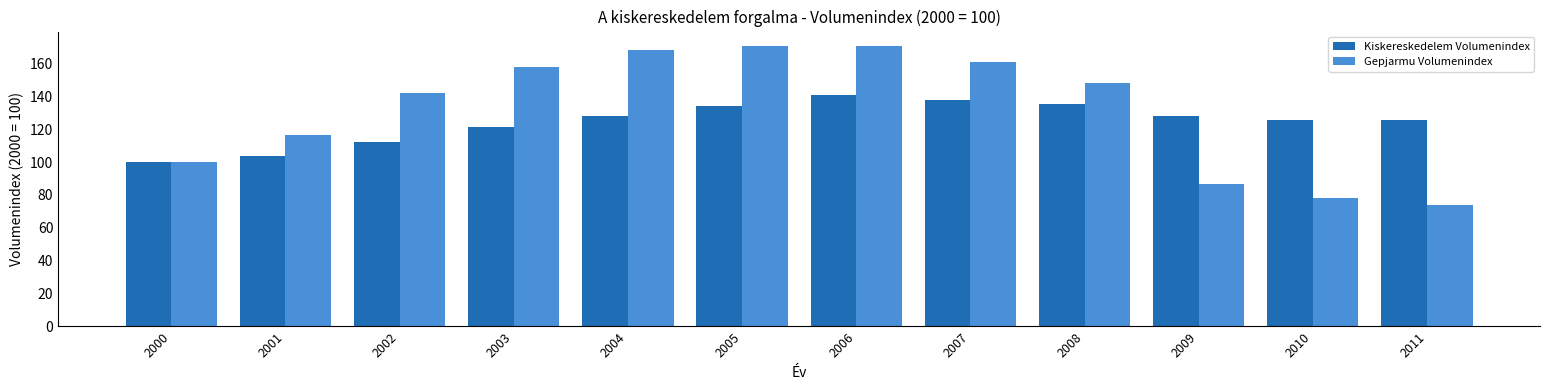

What is the maximum value for Gepjarmu Volumenindex?

171.0